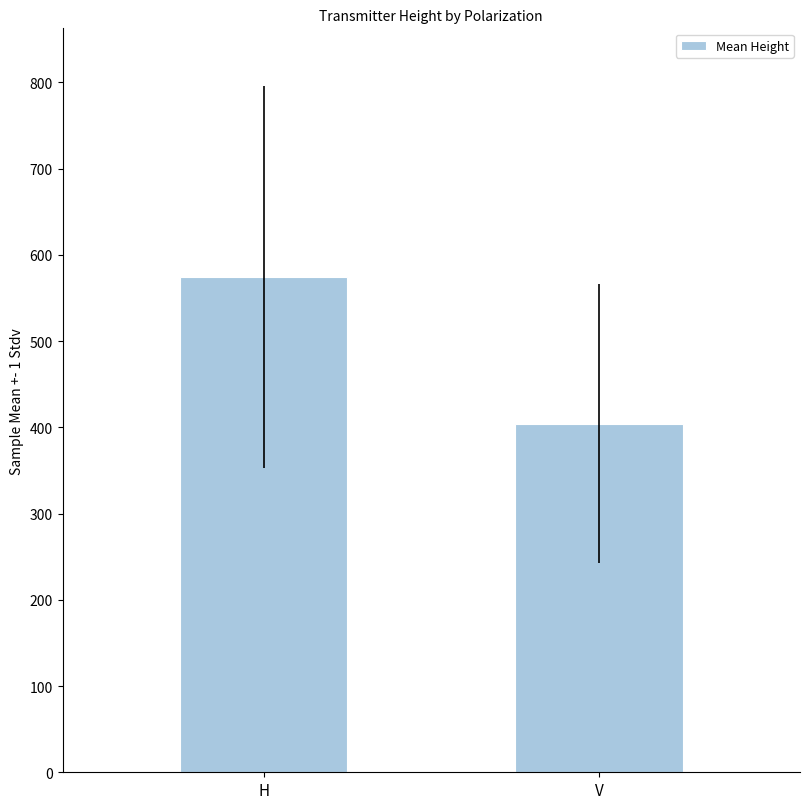

Is it true that the value at V is 404.3?

True